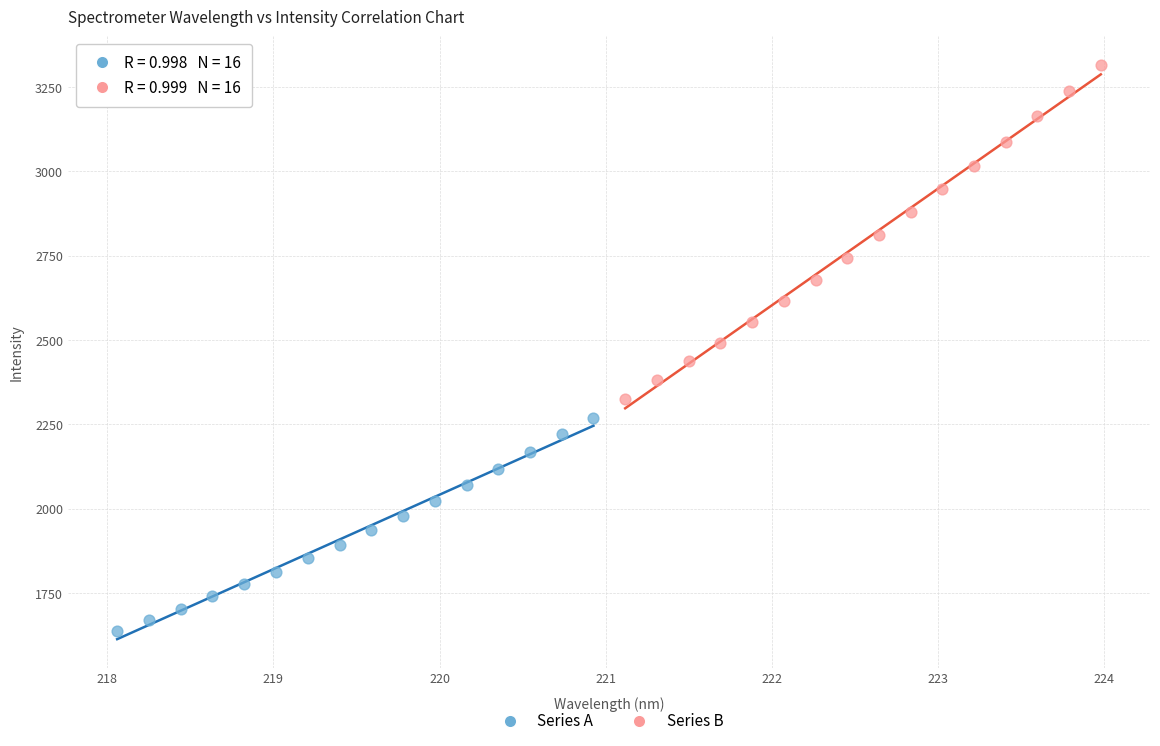

Which series contains the lowest Y value?

Series A